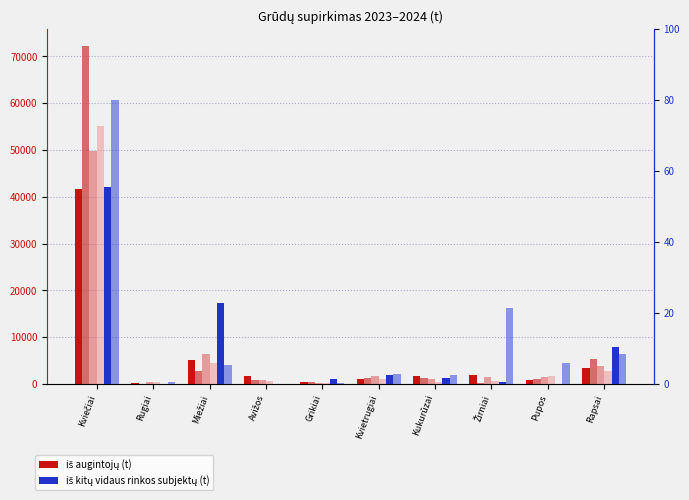

Rank the series at Pupos from highest to lowest value.

iš augintojų 2024 w47, iš augintojų 2024 w46, iš augintojų 2023 w47, iš augintojų 2024 w45, iš kitų 2024 w47, iš kitų 2024 w45